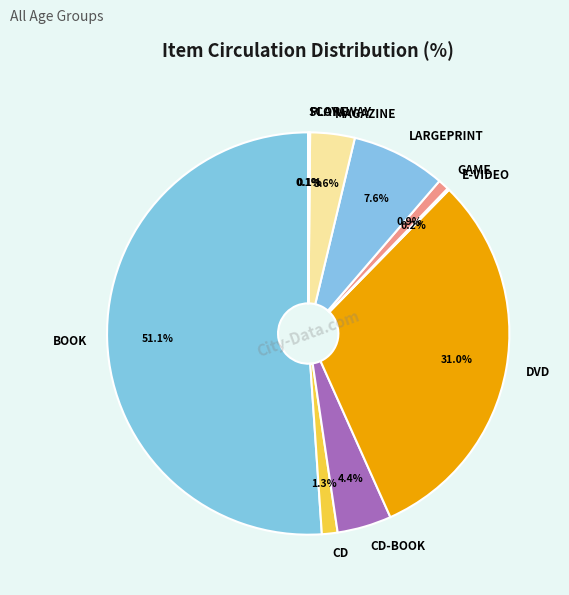

To the nearest percent, what is the difference between the BOOK and CD slice percentages?

50%